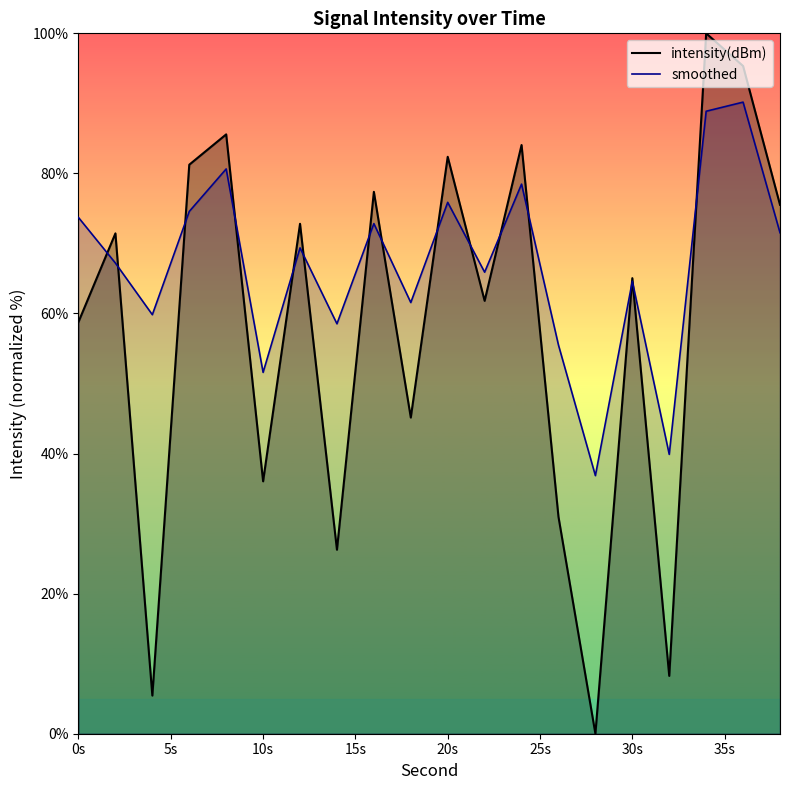

What is the sum of all smoothed values?

1337.5